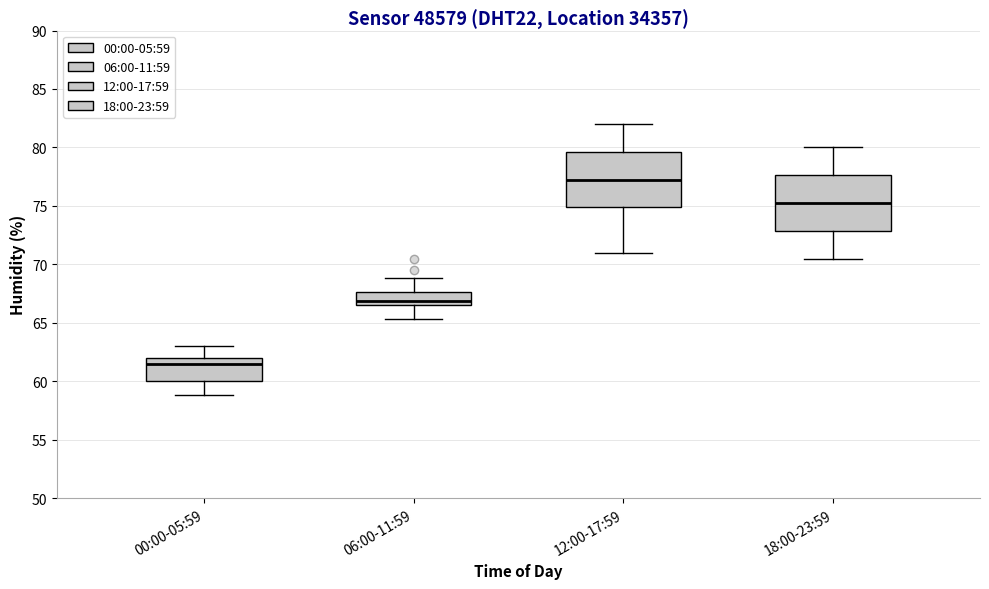

Reading left to right, read every box against the y-axis: the position of its median line, the range the box covers, and the ends of its whiskers. The values are not printed on the chart, so give them approximately, as read against the axis.

00:00-05:59: median 61.5, box 60.0 to 62.0, whiskers 59.0 to 63.0
06:00-11:59: median 67.0, box 66.5 to 67.5, whiskers 65.5 to 69.0
12:00-17:59: median 77.5, box 75.0 to 79.5, whiskers 71.0 to 82.0
18:00-23:59: median 75.5, box 73.0 to 77.5, whiskers 70.5 to 80.0